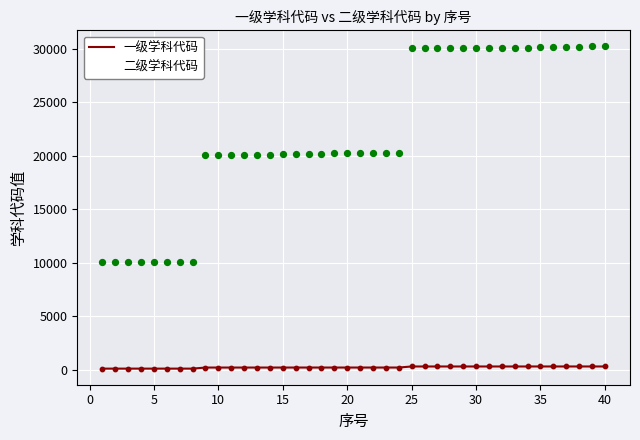

What are all the series names shown in the legend?

一级学科代码, 二级学科代码